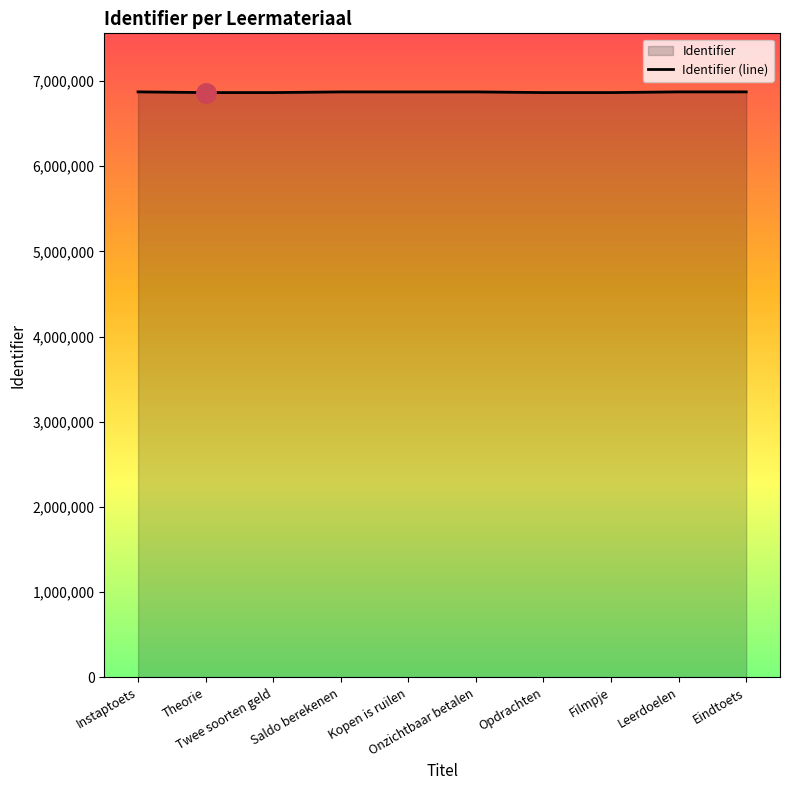

Between Saldo berekenen and Twee soorten geld, which is larger?

Saldo berekenen